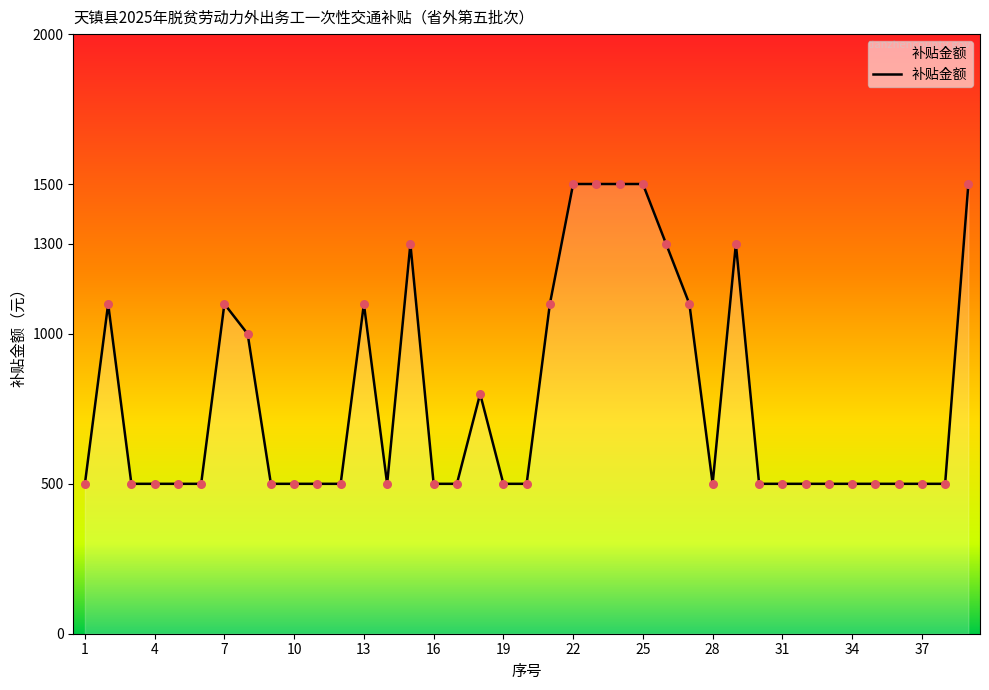

What is the maximum value shown in the chart?

1500